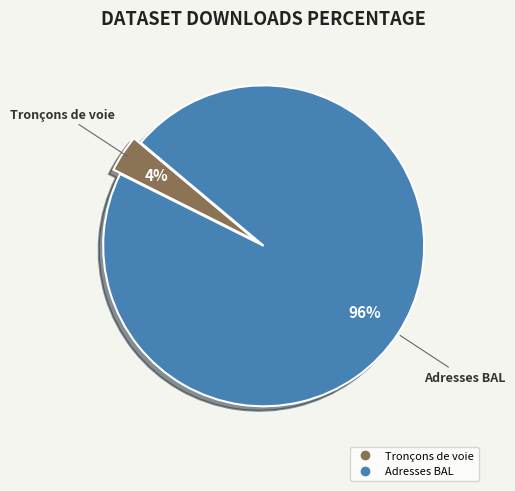

Is there a majority slice in this chart?

Yes